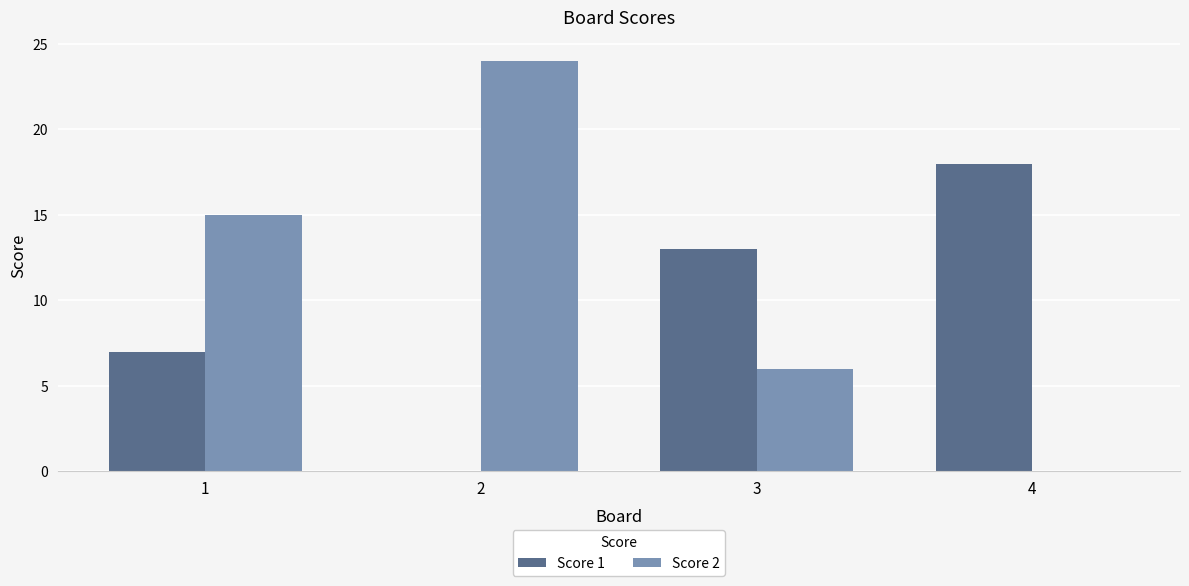

Between 1 and 4, which series saw the biggest shift?

Score 2